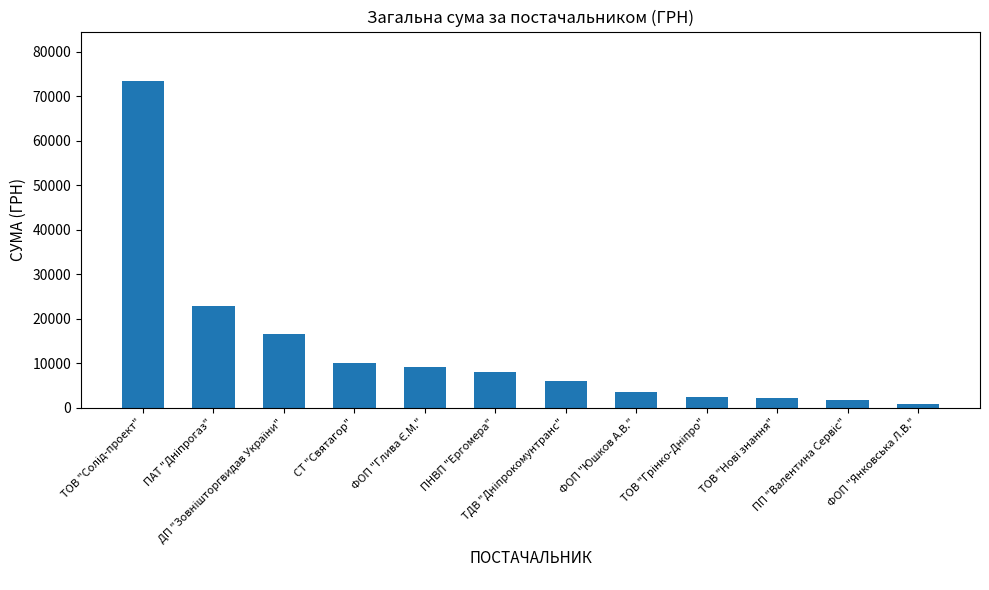

What is the sum of all values?

156534.2